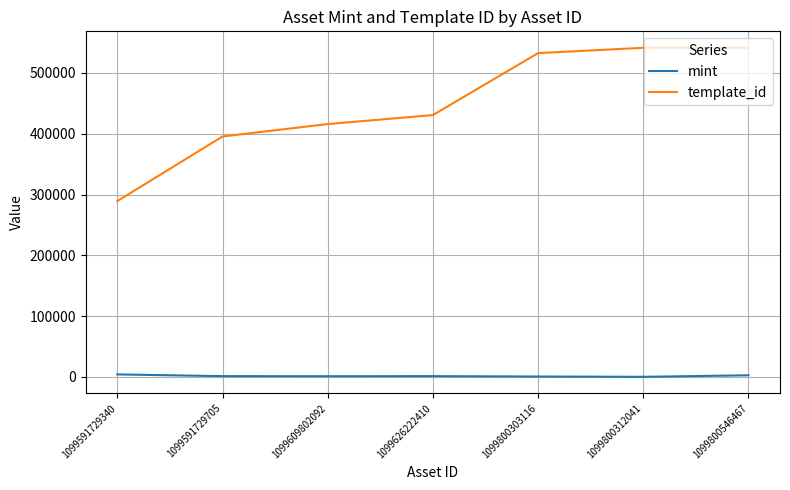

Rank the series by their average value, from lowest to highest.

mint, template_id